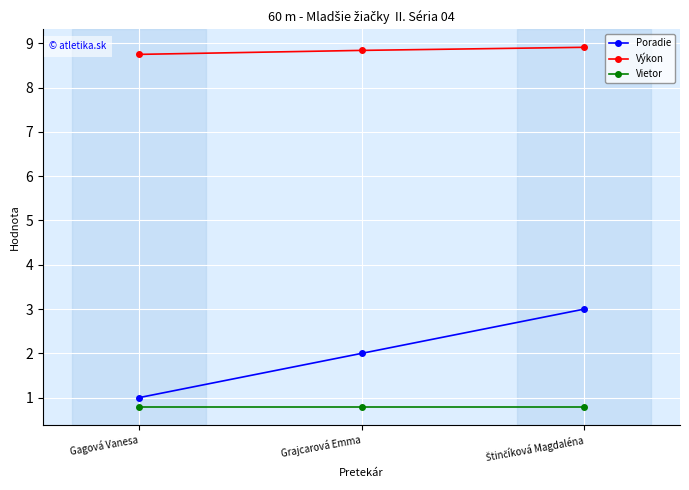

What is the greatest value displayed?

8.9